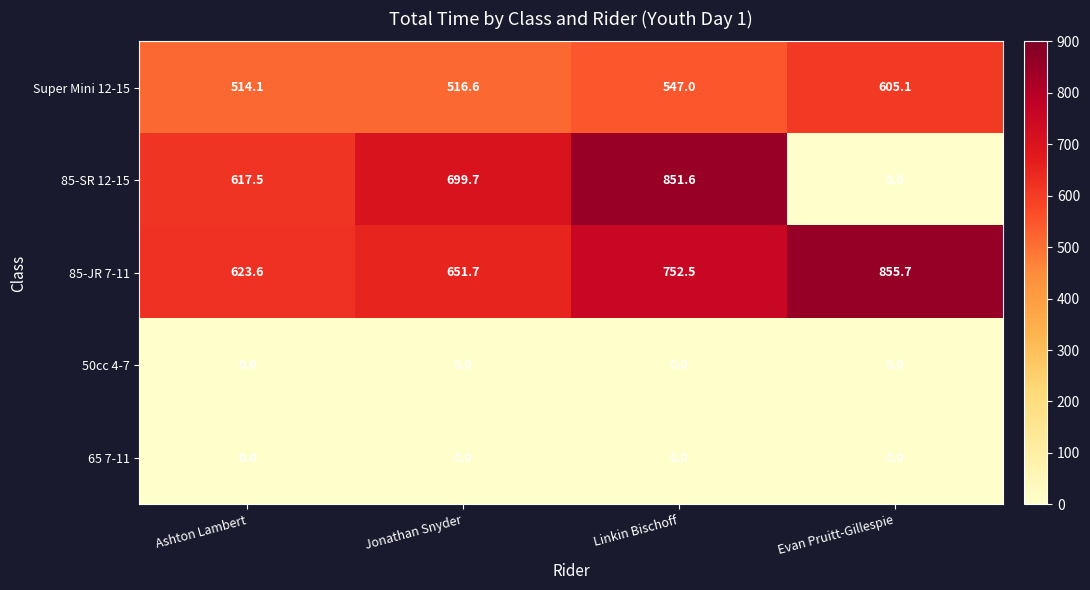

Rank the categories by 85-SR 12-15 value from lowest to highest.

Evan Pruitt-Gillespie, Ashton Lambert, Jonathan Snyder, Linkin Bischoff